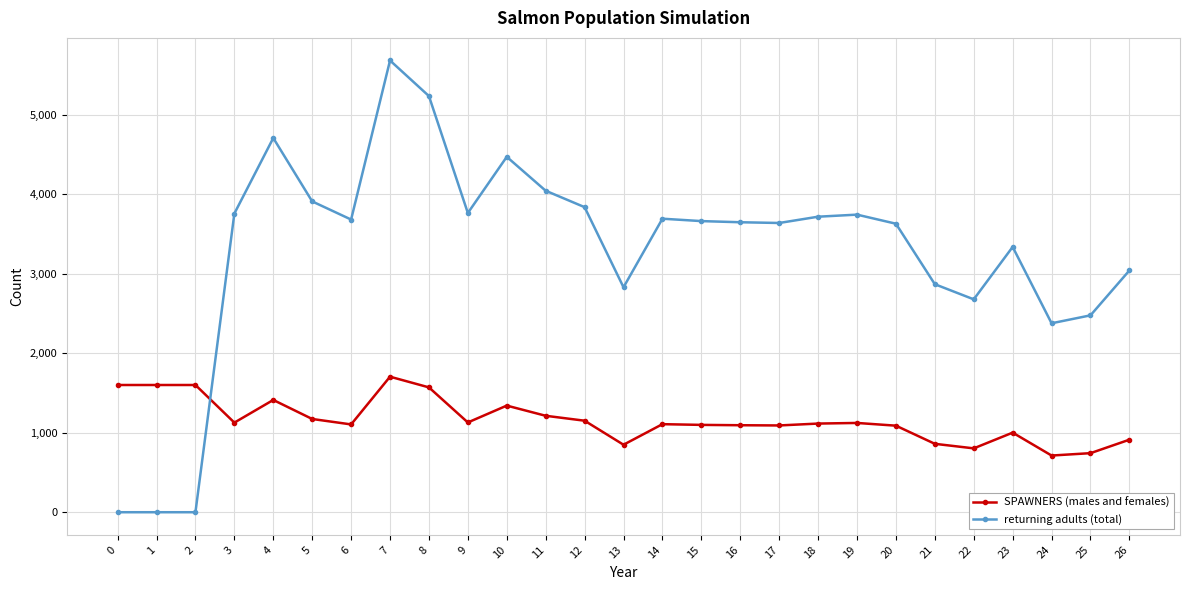

The SPAWNERS (males and females) series shows 313.5 at 24. True or false?

False